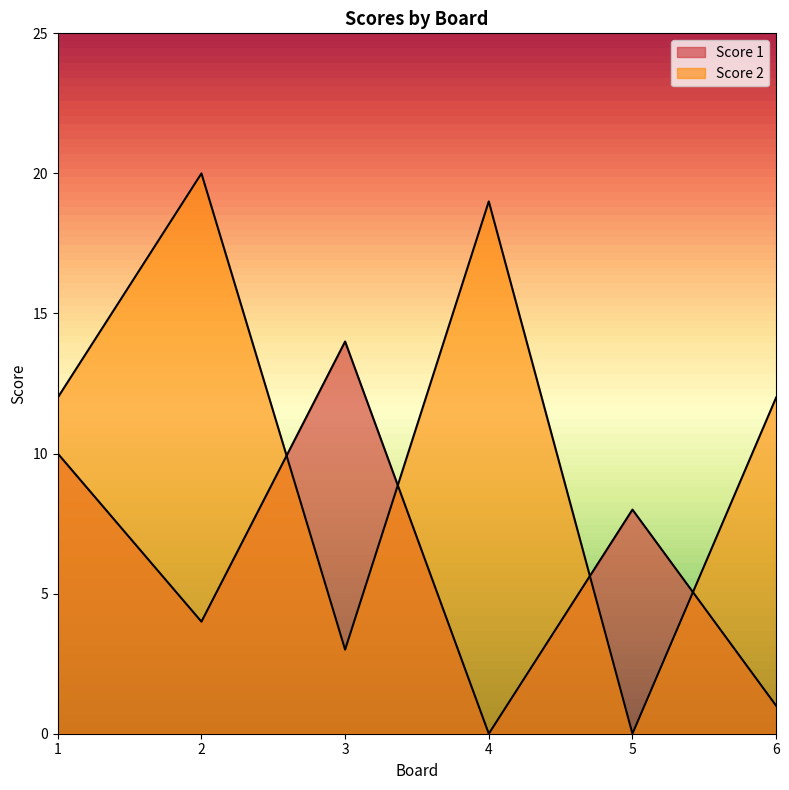

Does the chart display data point markers on the line(s)?

No